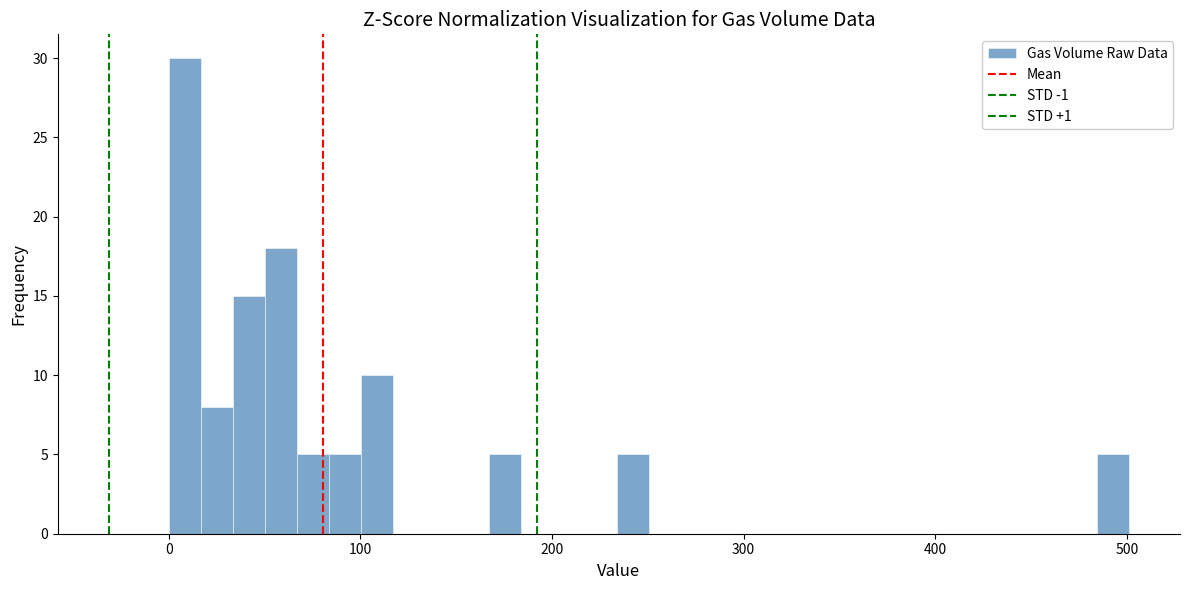

Read against the x-axis, roughly where is the centre of the tallest bar?

10